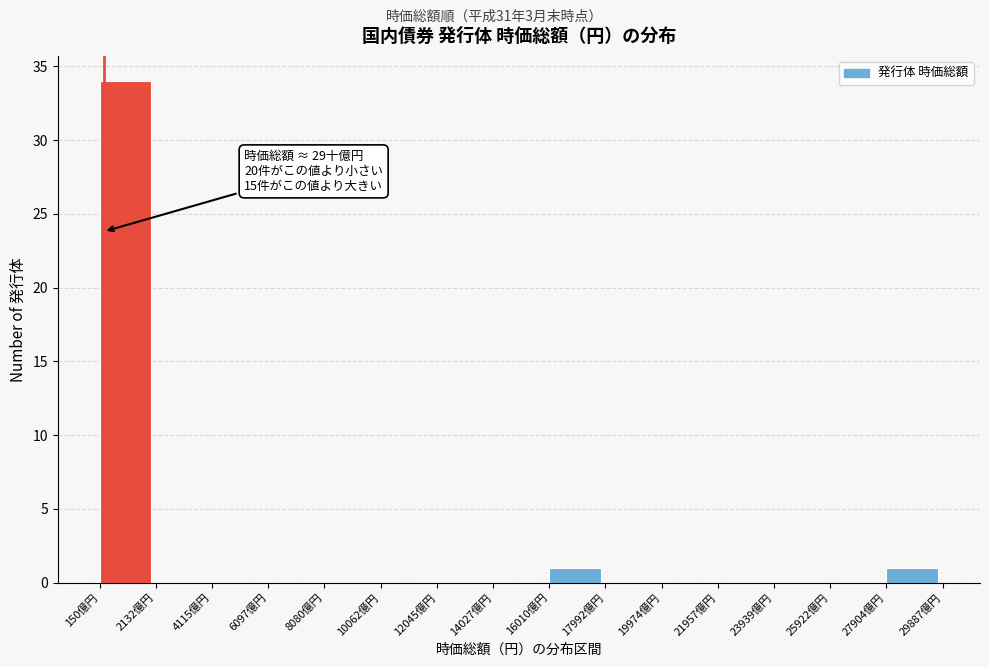

Reading left to right, extract all data points from this chart.

150億円=34	2132億円=0	4115億円=0	6097億円=0	8080億円=0	10062億円=0	12045億円=0	14027億円=0	16010億円=1	17992億円=0	19974億円=0	21957億円=0	23939億円=0	25922億円=0	27904億円=1